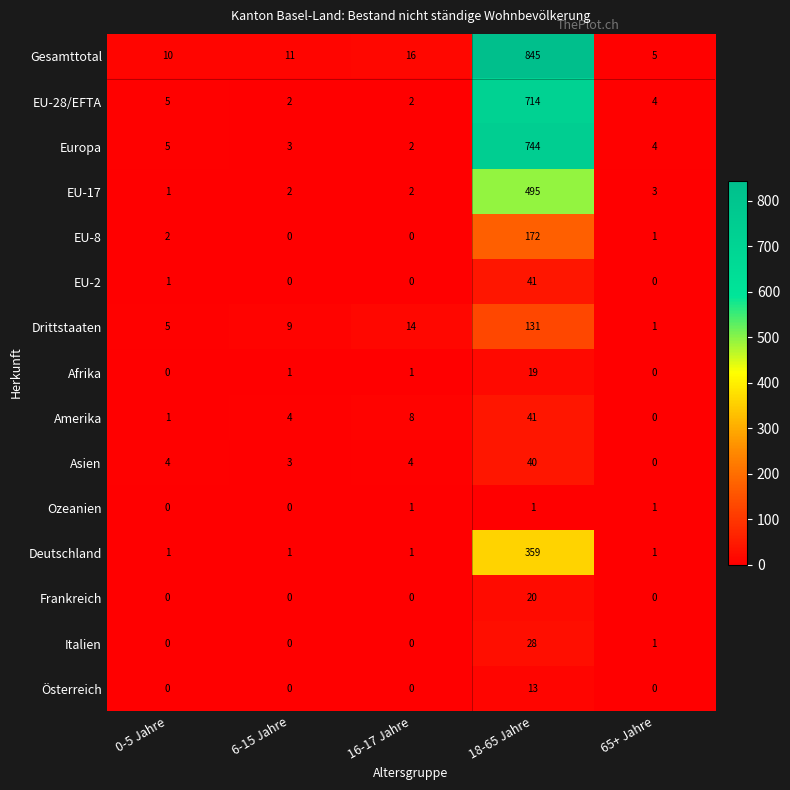

What is the difference between the maximum and second lowest values in the Amerika series?

40